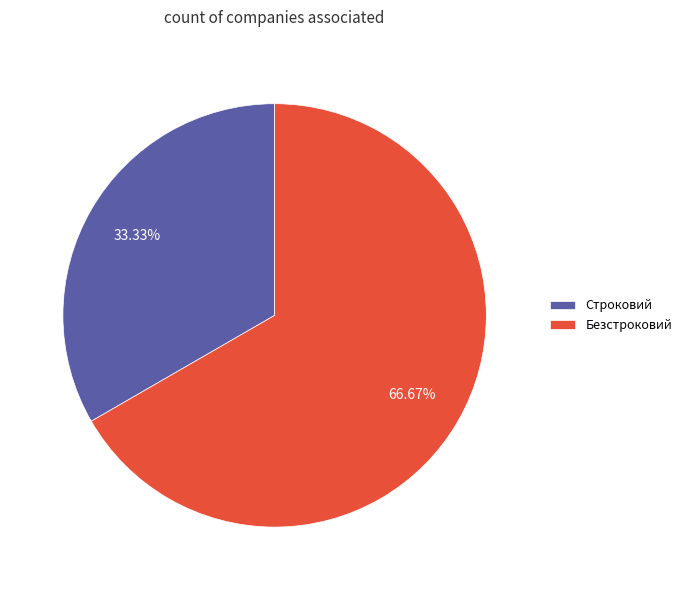

Is it true that Строковий is 33% of the pie?

True